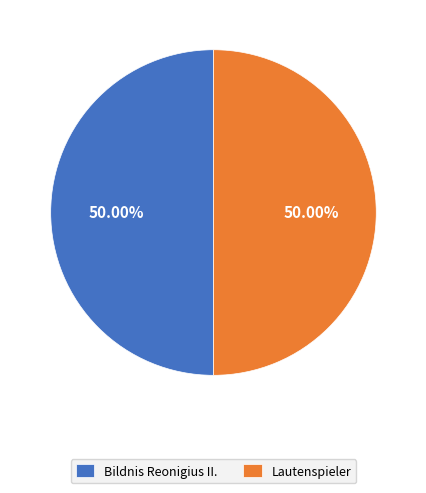

Is the sum of Bildnis Reonigius II. and Lautenspieler greater than half?

Yes